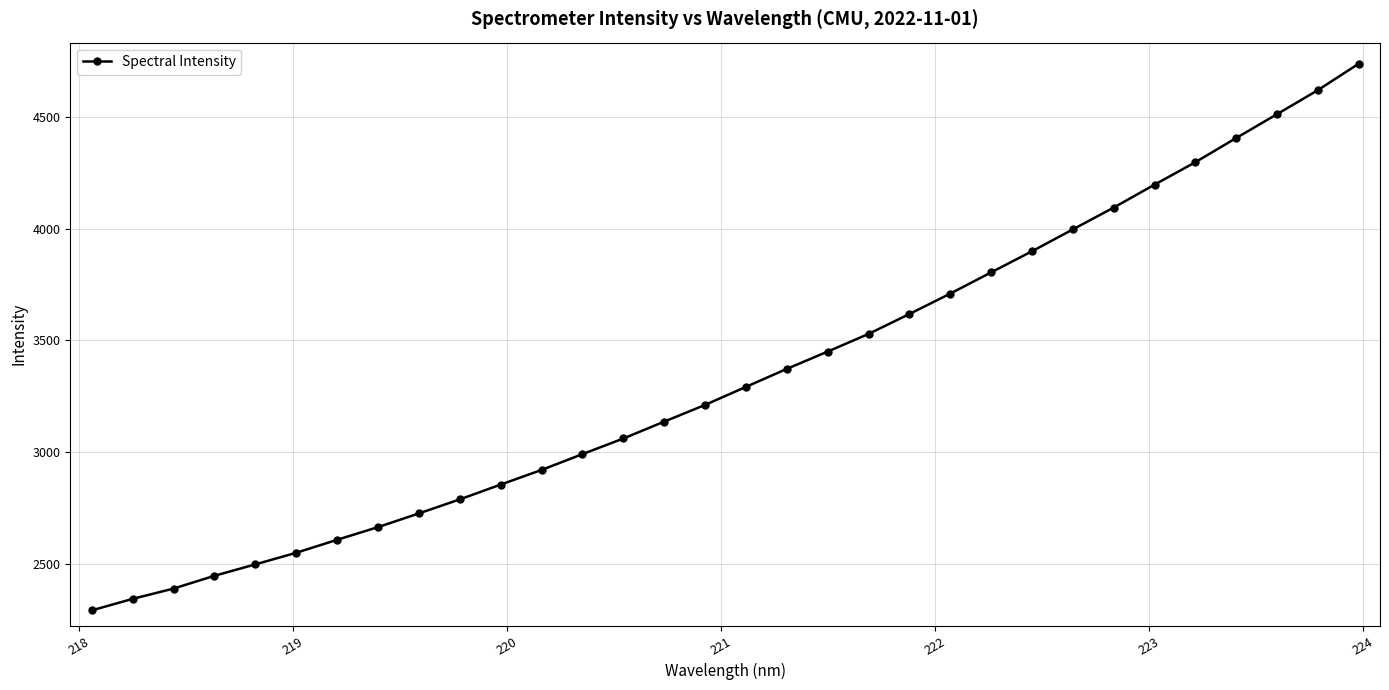

What is the value of the 26th point from the left?

4093.8